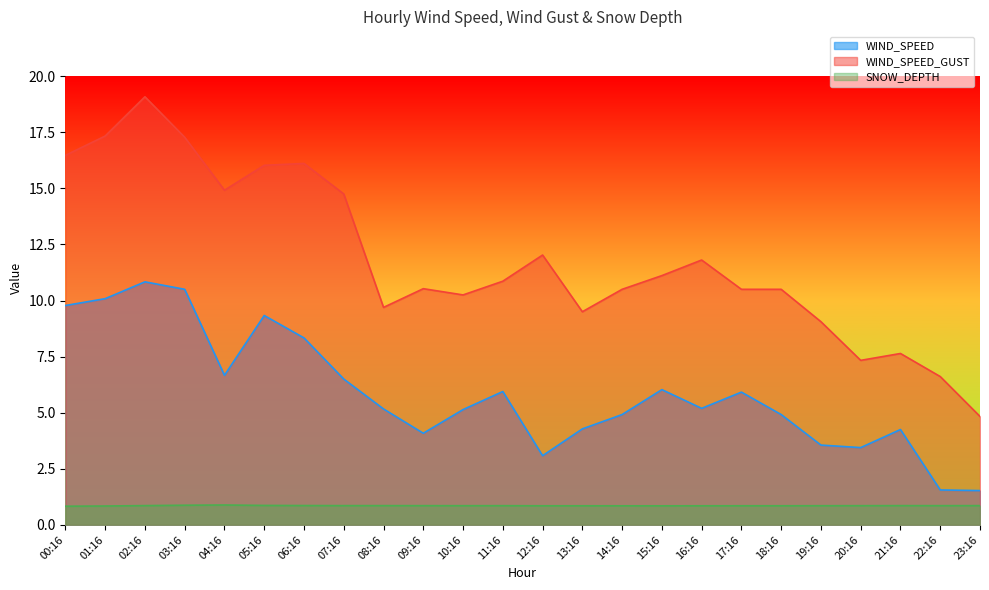

What is the approximate value of WIND_SPEED_GUST at 01:16?

17.3